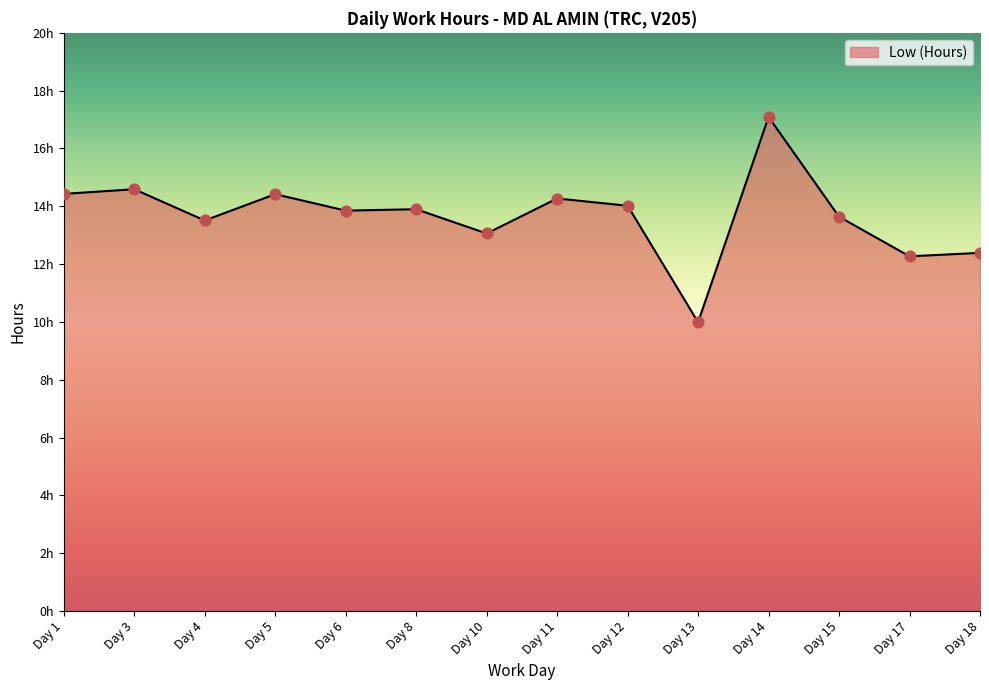

What is the ratio of the value at Day 14 to the value at Day 15?

1.3